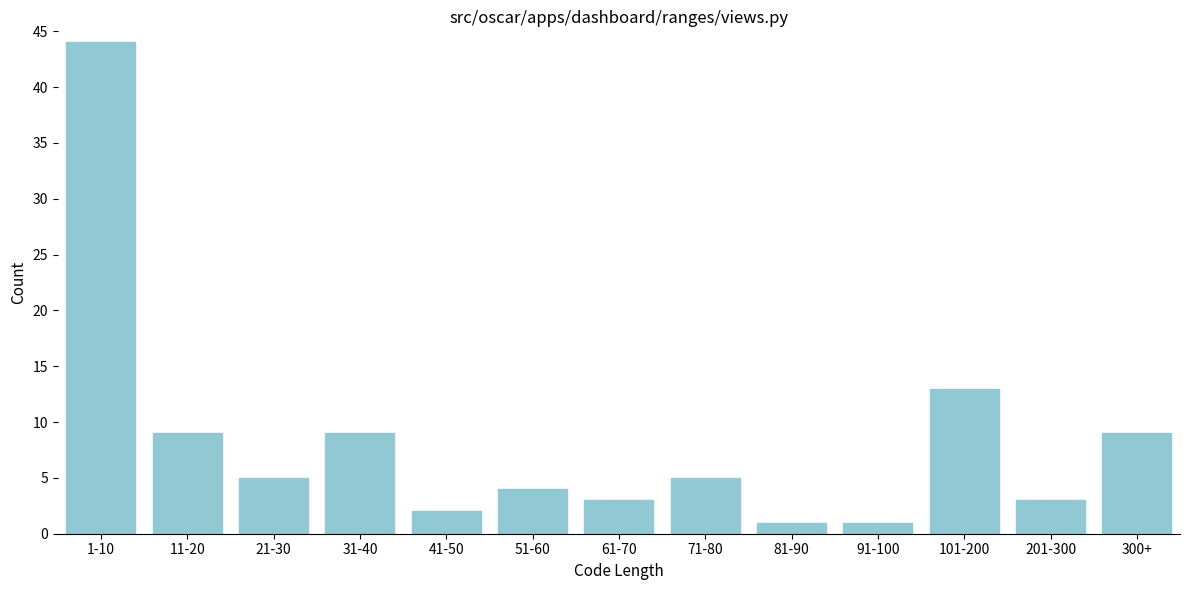

Reading left to right, list all the values displayed in this chart.

1-10=44	11-20=9	21-30=5	31-40=9	41-50=2	51-60=4	61-70=3	71-80=5	81-90=1	91-100=1	101-200=13	201-300=3	300+=9